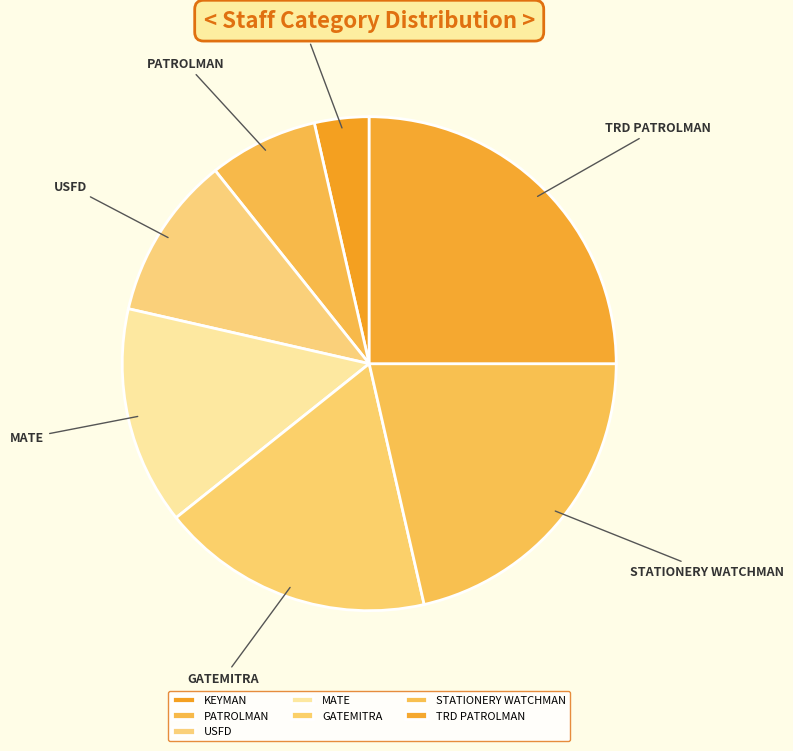

Combined, do MATE and STATIONERY WATCHMAN account for over 50%?

No